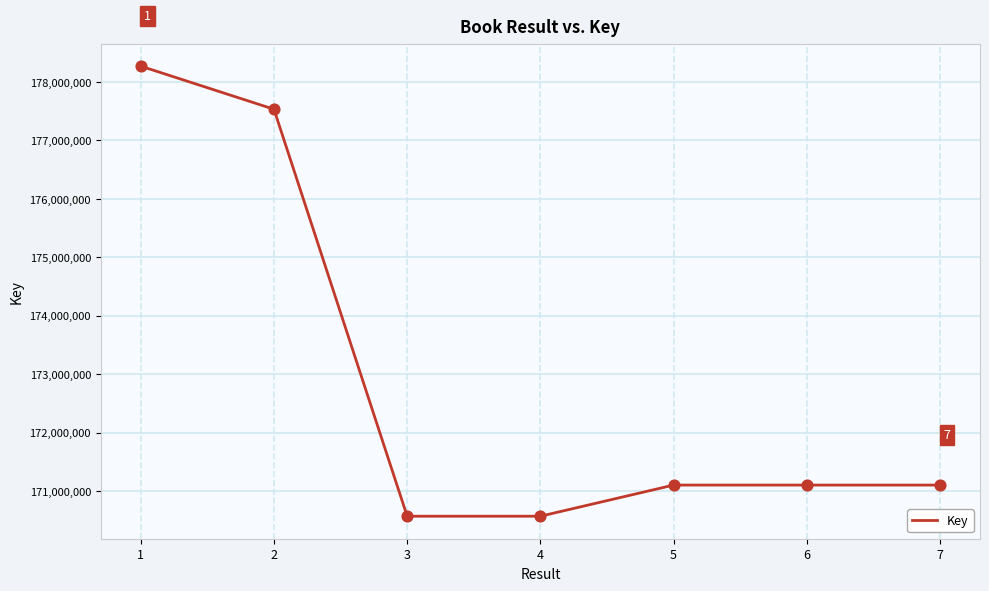

Between 1 and 4, which is larger?

1